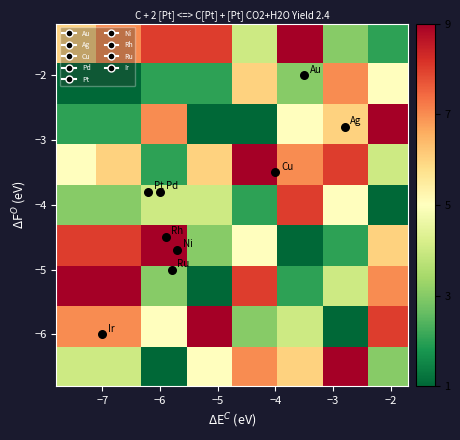

How many categories are shown in the chart?

8